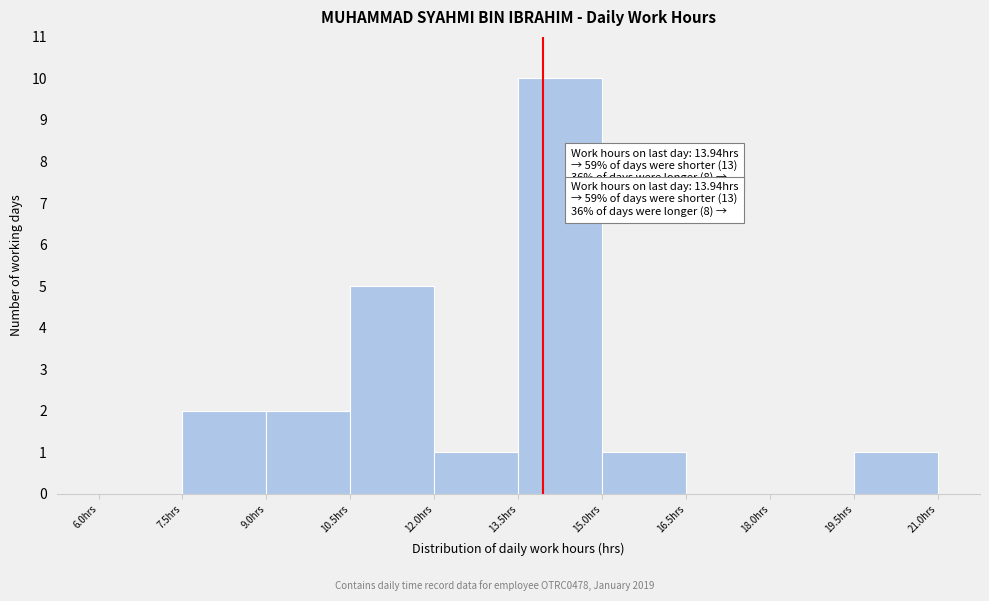

Which range on the x-axis has the tallest bar?

13.5 to 15.0